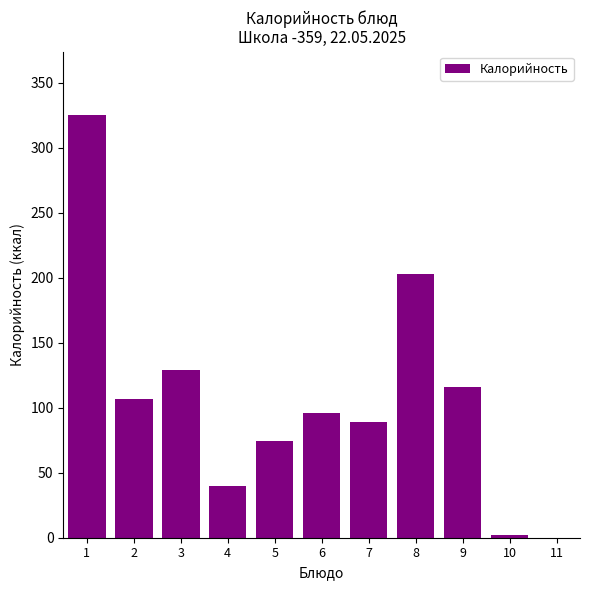

What is the maximum value shown in the chart?

325.0